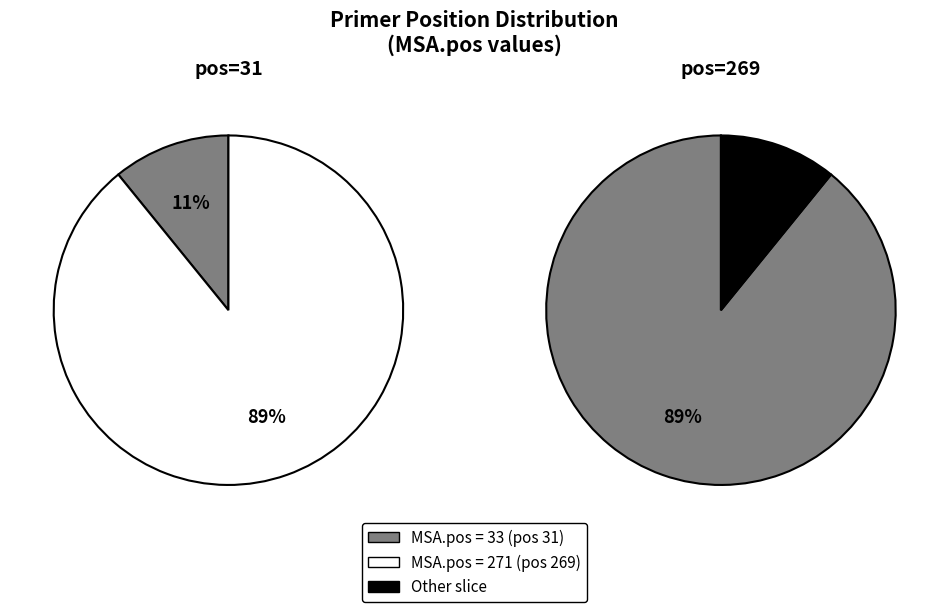

Do 269 and 31 together represent more than half of the pie?

Yes